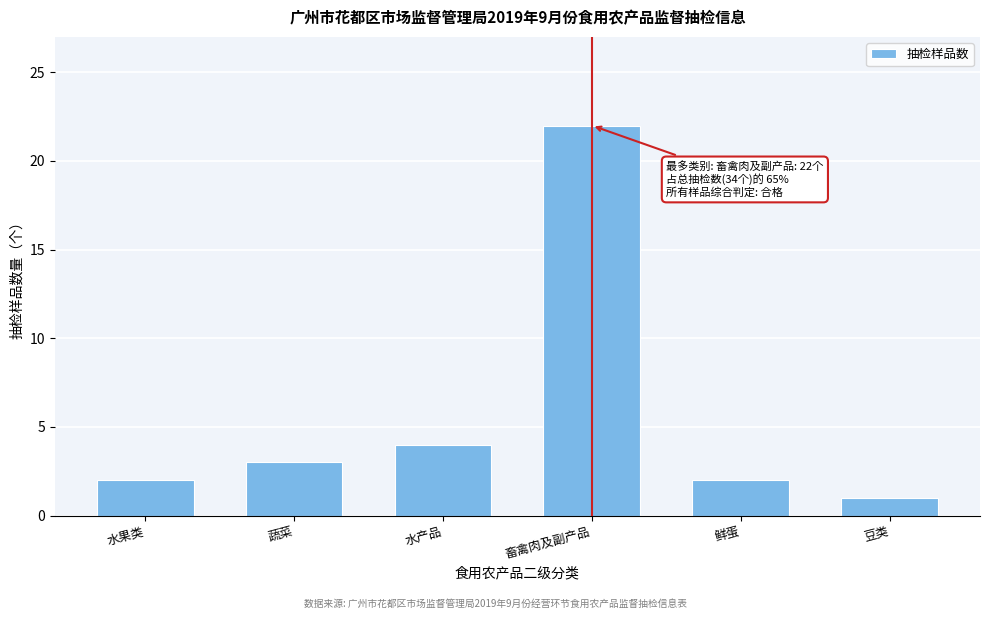

Reading left to right, transcribe all the data shown in this chart.

水果类=2	蔬菜=3	水产品=4	畜禽肉及副产品=22	鲜蛋=2	豆类=1